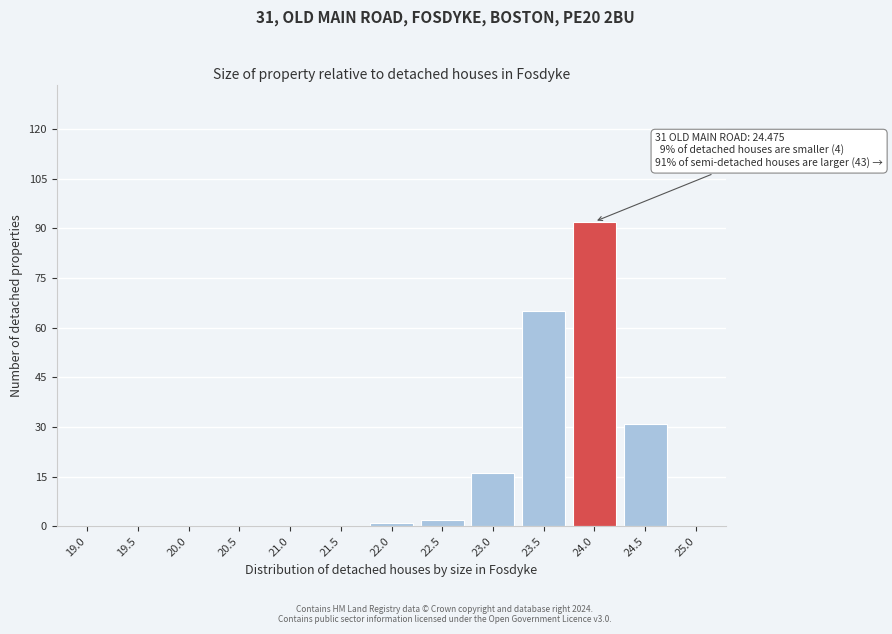

Reading left to right, what are all the values shown in this chart?

19.0=0	19.5=0	20.0=0	20.5=0	21.0=0	21.5=0	22.0=1	22.5=2	23.0=16	23.5=65	24.0=92	24.5=31	25.0=0